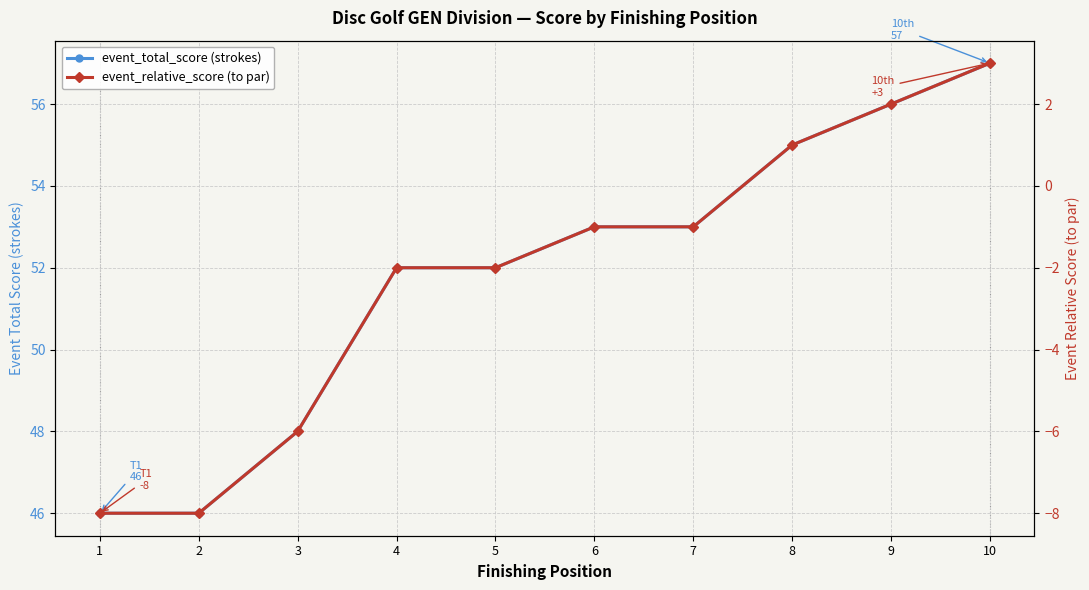

Between 8 and 10, which is larger?

10